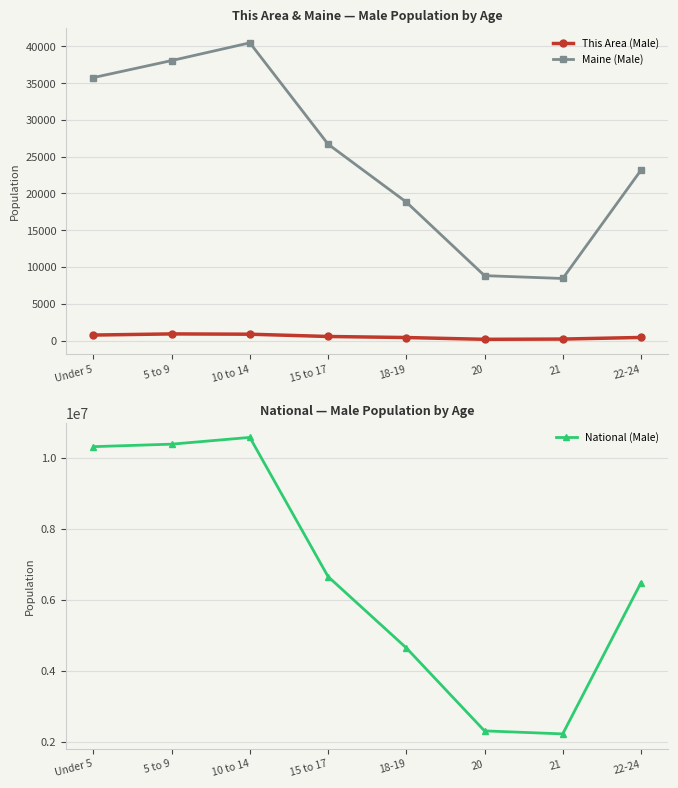

Reading left to right, transcribe all the data shown in this chart.

This Area (Male): Under 5=741	5 to 9=897	10 to 14=857	15 to 17=547	18-19=404	20=162	21=195	22-24=416
Maine (Male): Under 5=35767	5 to 9=38081	10 to 14=40495	15 to 17=26709	18-19=18832	20=8824	21=8436	22-24=23166
National (Male): Under 5=10319427	5 to 9=10389638	10 to 14=10579862	15 to 17=6656209	18-19=4647457	20=2308319	21=2223198	22-24=6482659